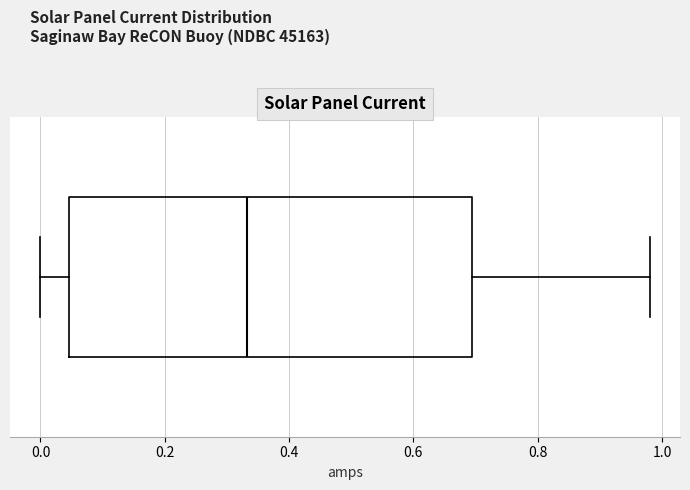

Read this box plot against the x-axis: the position of the median line, the range covered by the box, and the ends of both whiskers. The values are not printed on the chart, so give them approximately, as read against the axis.

median 0.34, box 0.04 to 0.70, whiskers 0.00 to 0.98